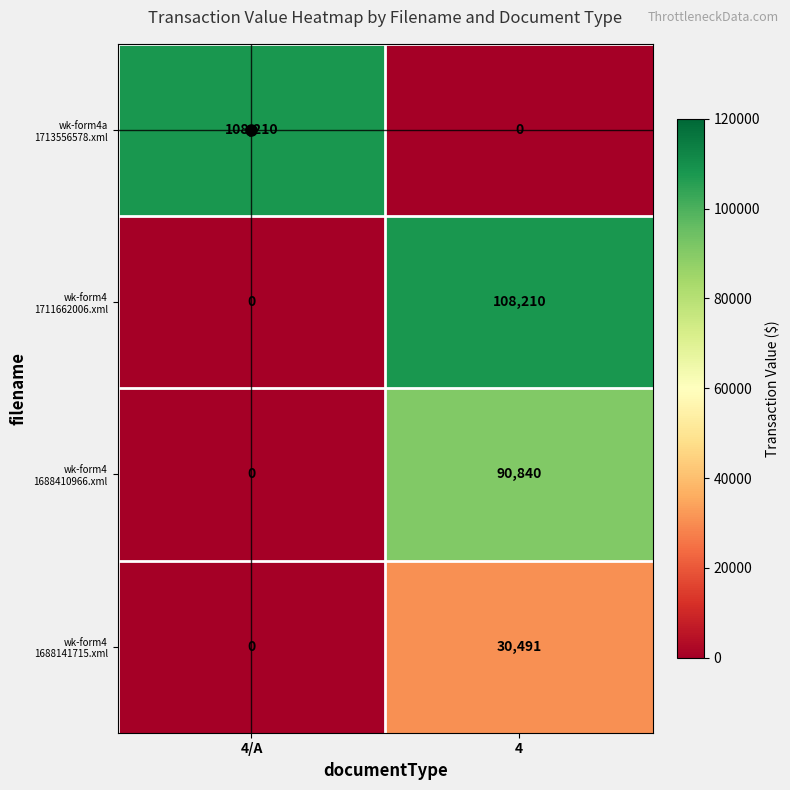

At which category is the sum across all series the highest?

4